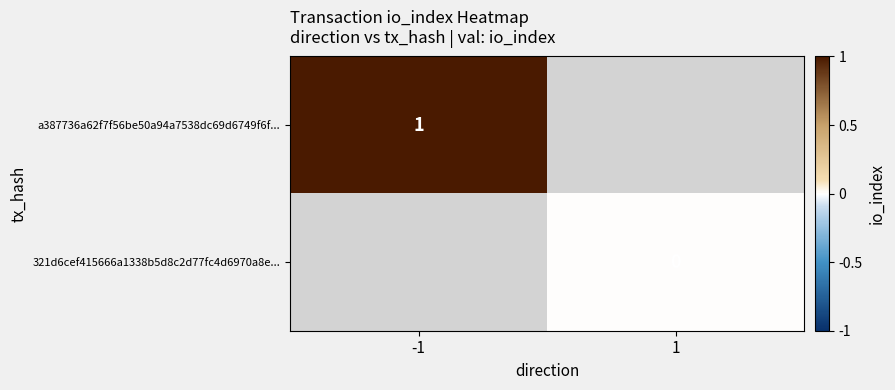

Is it true that a387736a62f7f56be50a94a7538dc69d6749f6f... equals 1 at -1?

True